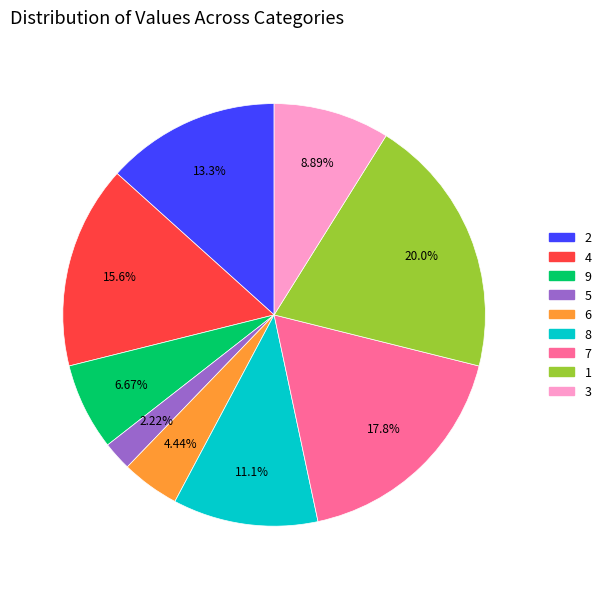

Does 8 represent more than half of the total?

No